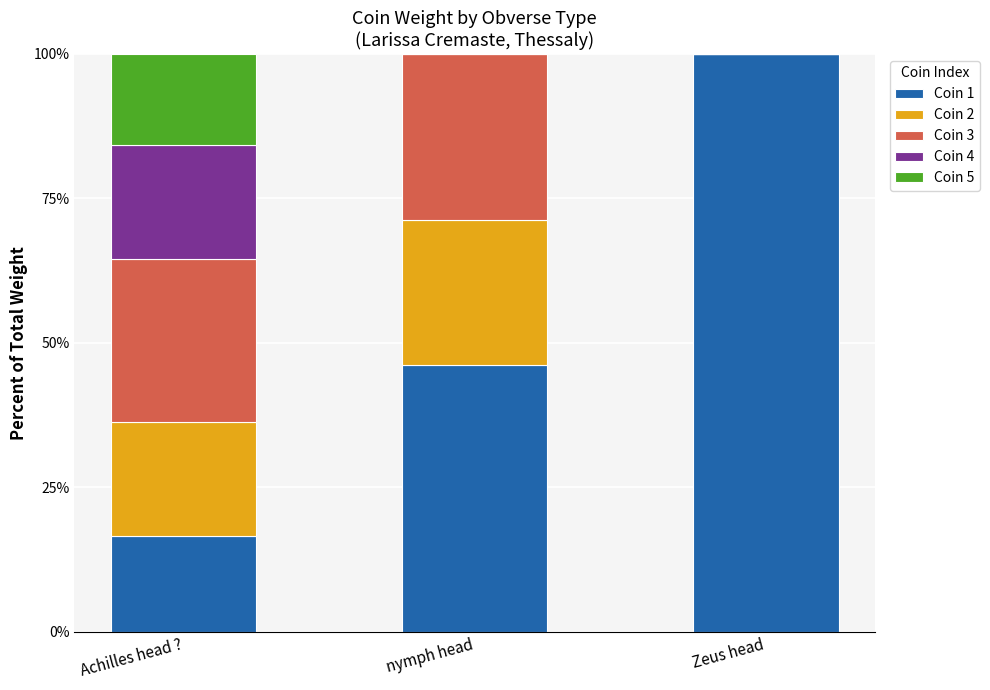

What is the highest value of the Coin 1 series?

100.0